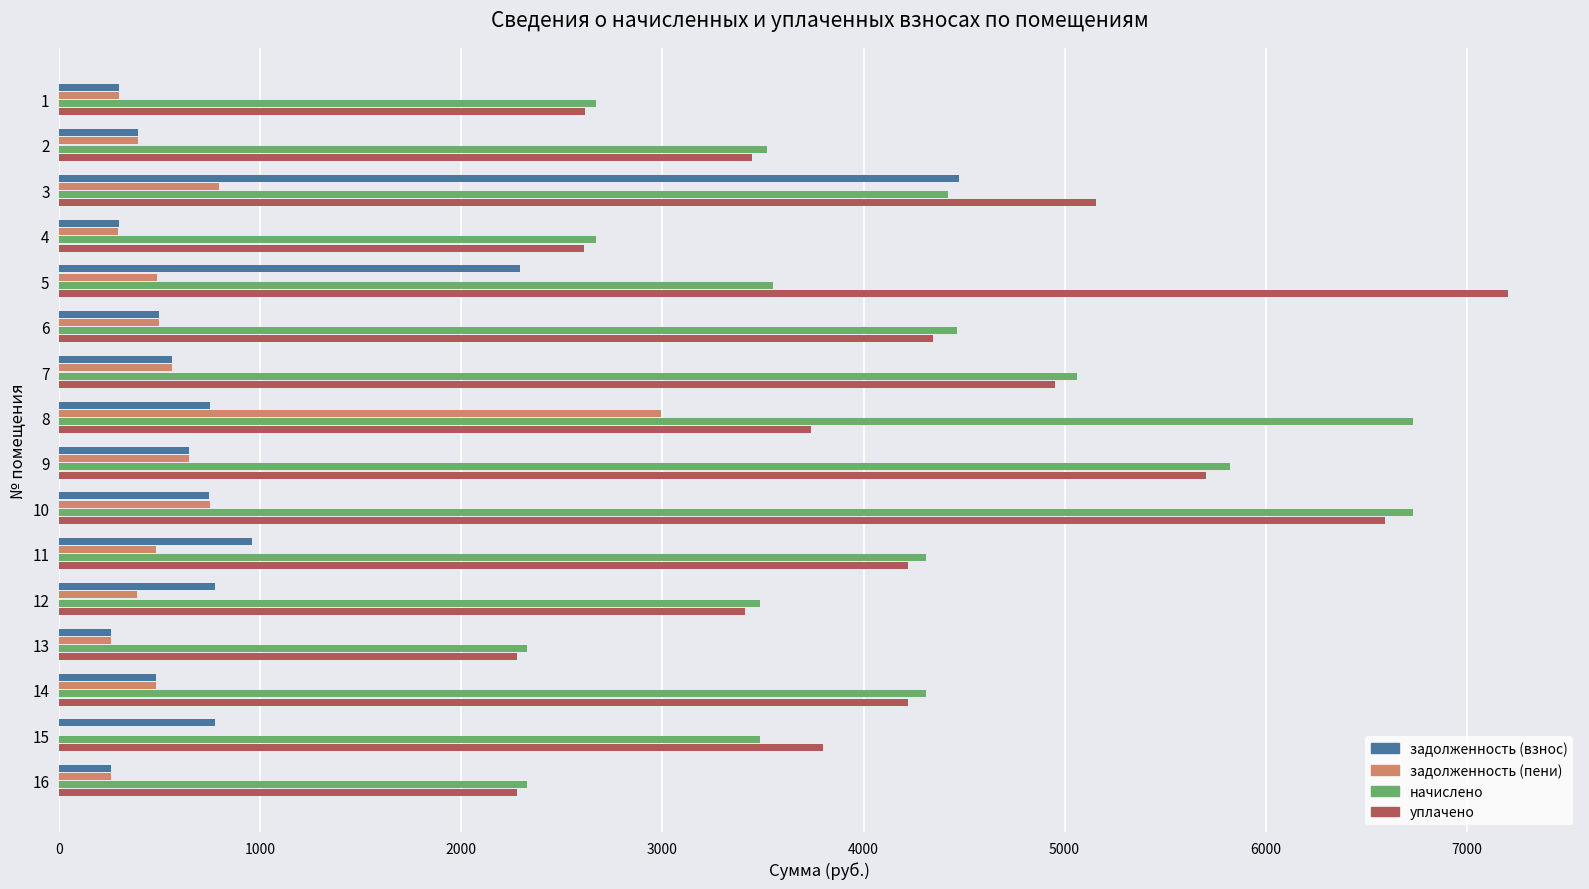

What is the greatest value displayed?

7203.3